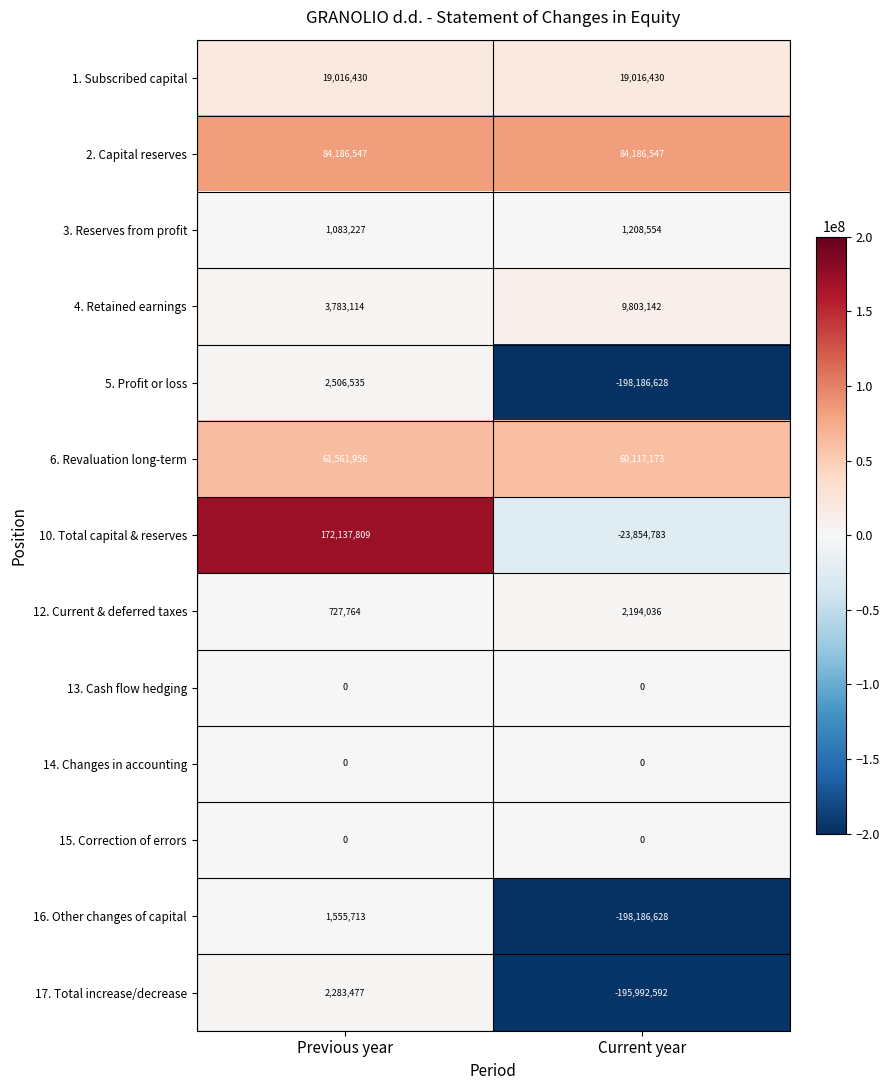

True or false: 14. Changes in accounting has a value of 0 at Previous year.

True